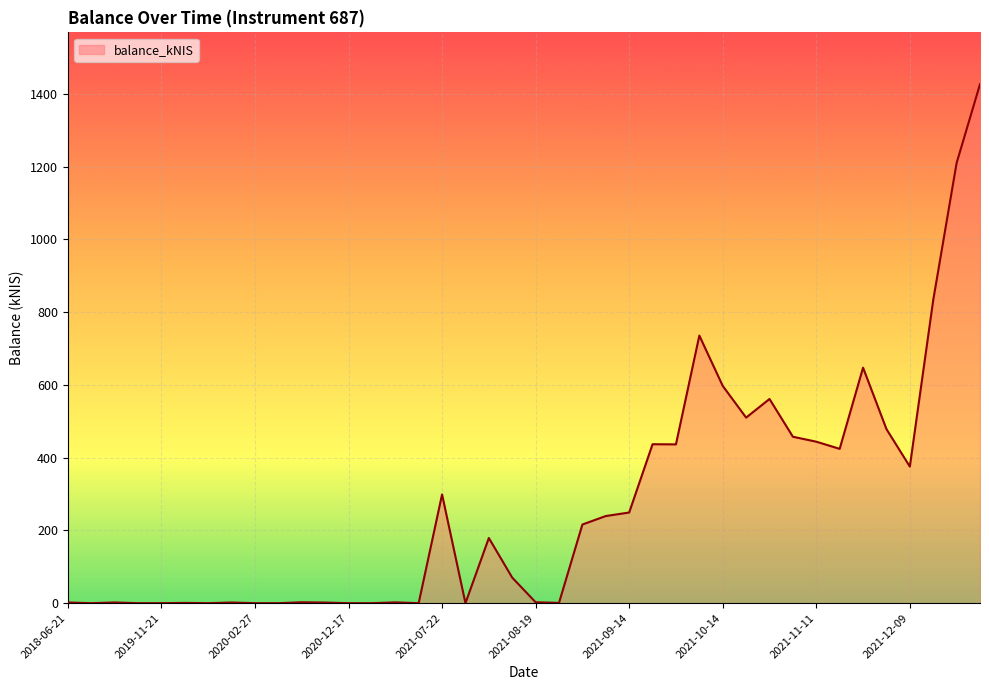

How many lines are shown in the chart?

1